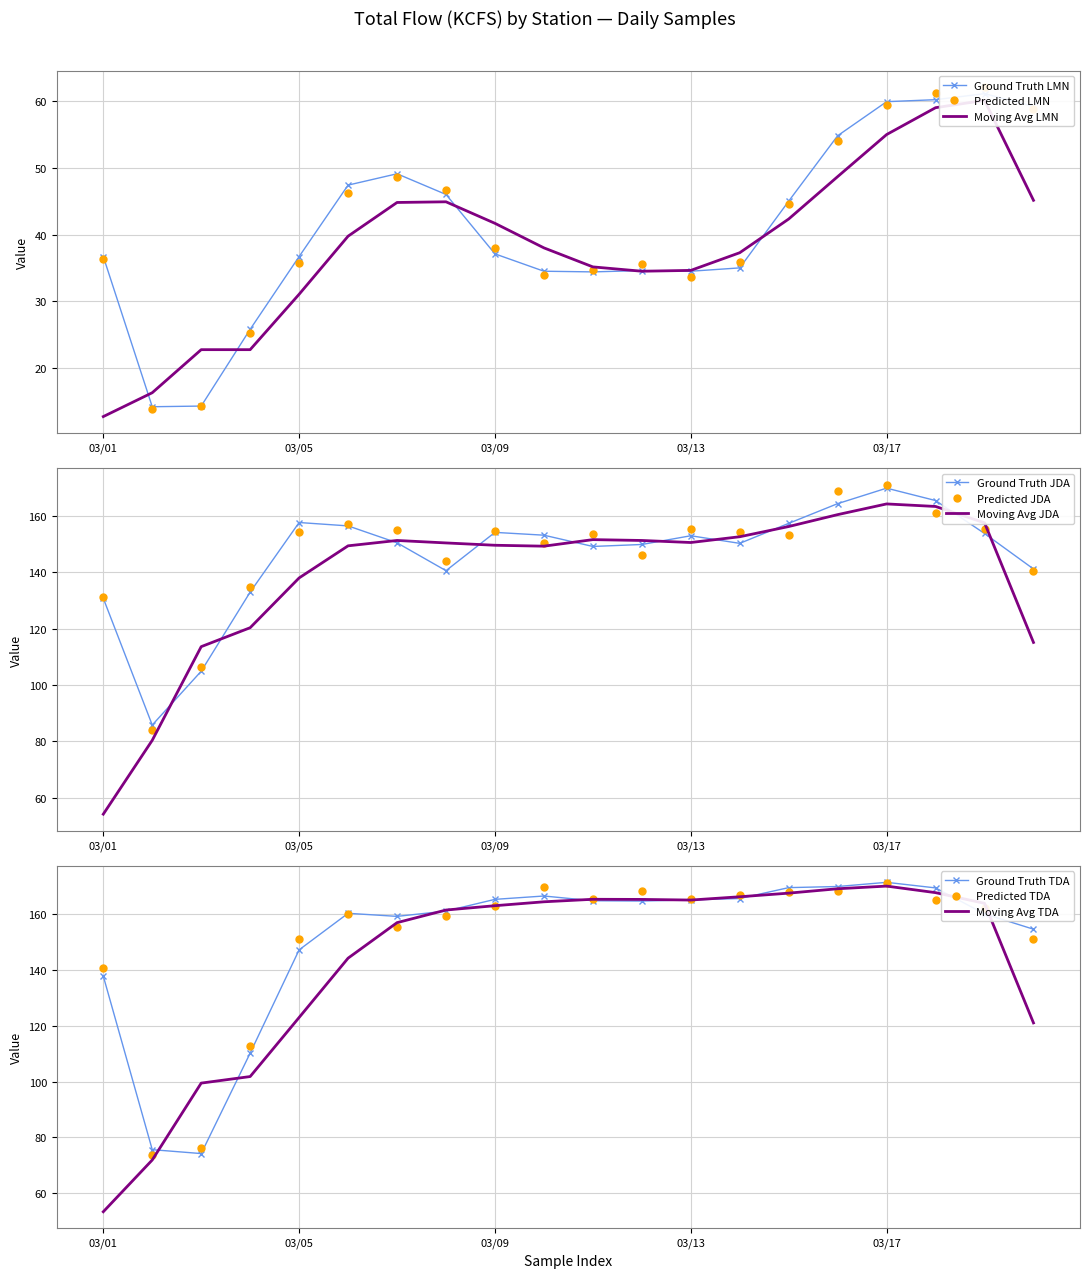

What position from the right is 5?

15